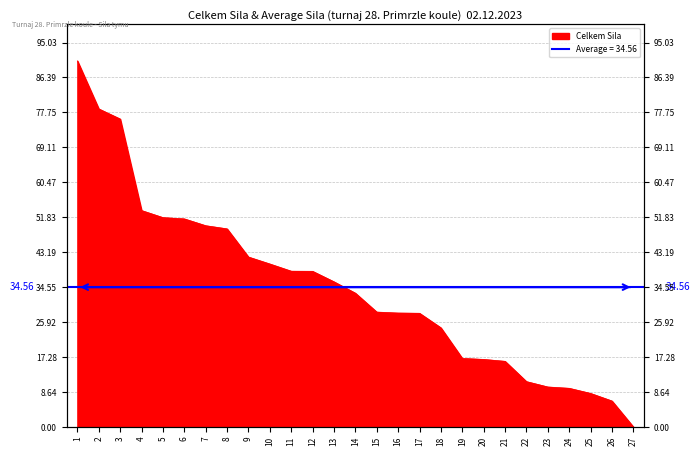

How many values are above zero?

26